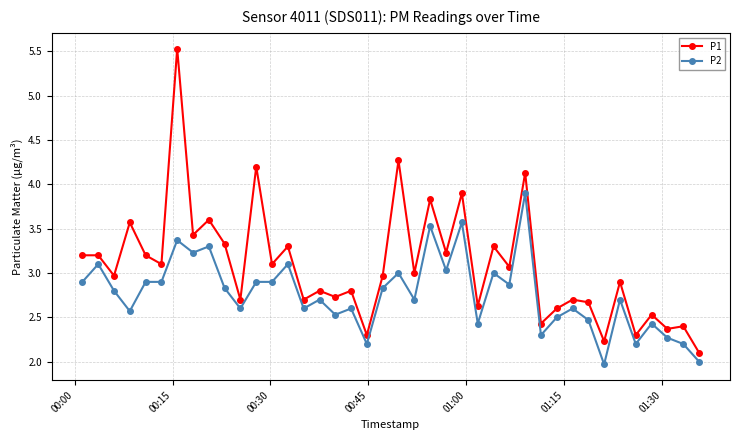

What is the difference between the maximum and minimum values in the P2 series?

1.9